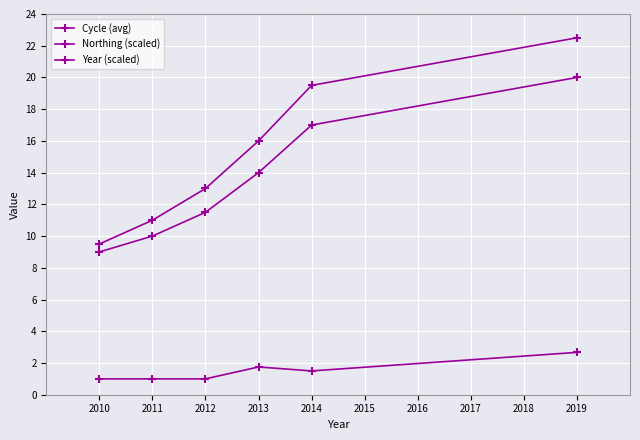

How many data points does each series have?

6